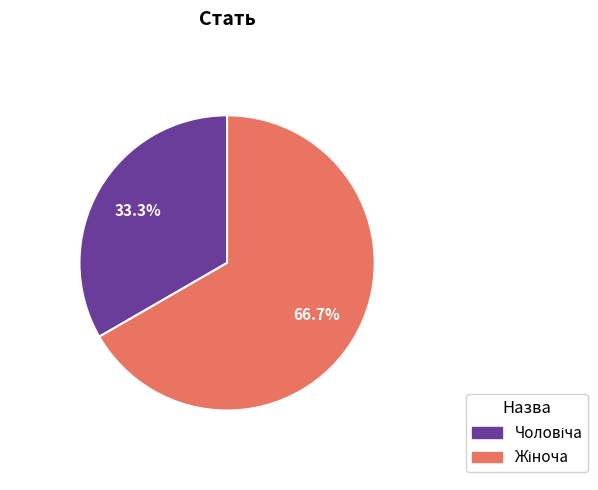

Is there a majority slice in this chart?

Yes